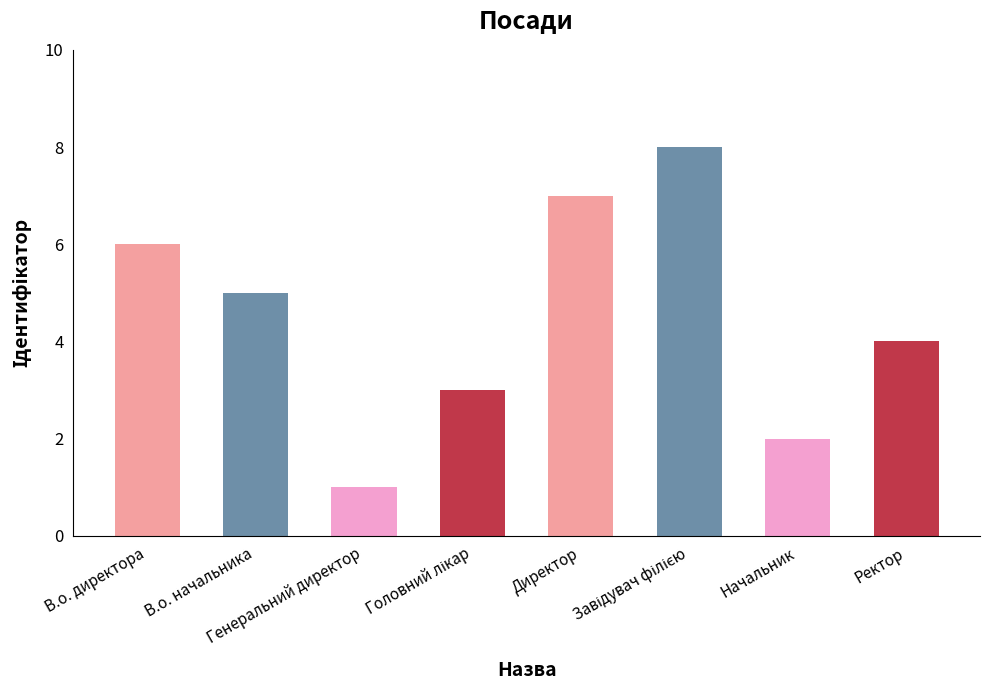

Count the number of categories in the chart.

8